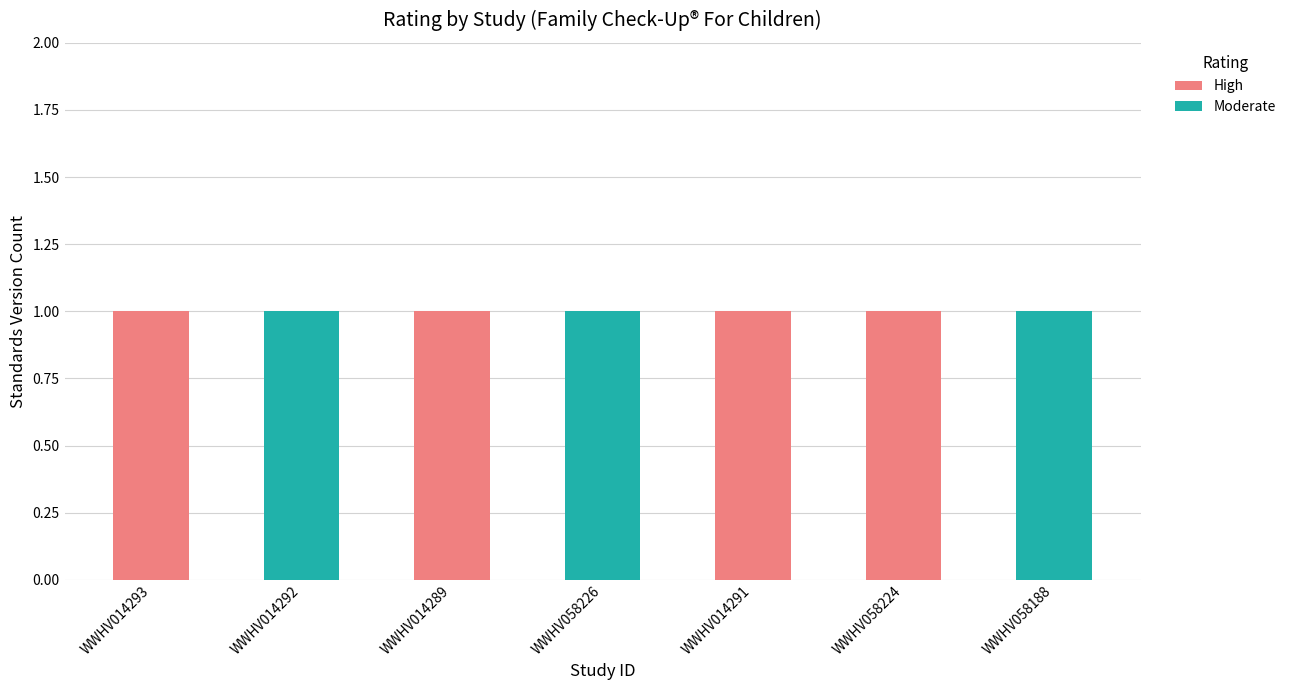

Reading left to right, transcribe the values for High.

WWHV014293=1	WWHV014292=0	WWHV014289=1	WWHV058226=0	WWHV014291=1	WWHV058224=1	WWHV058188=0